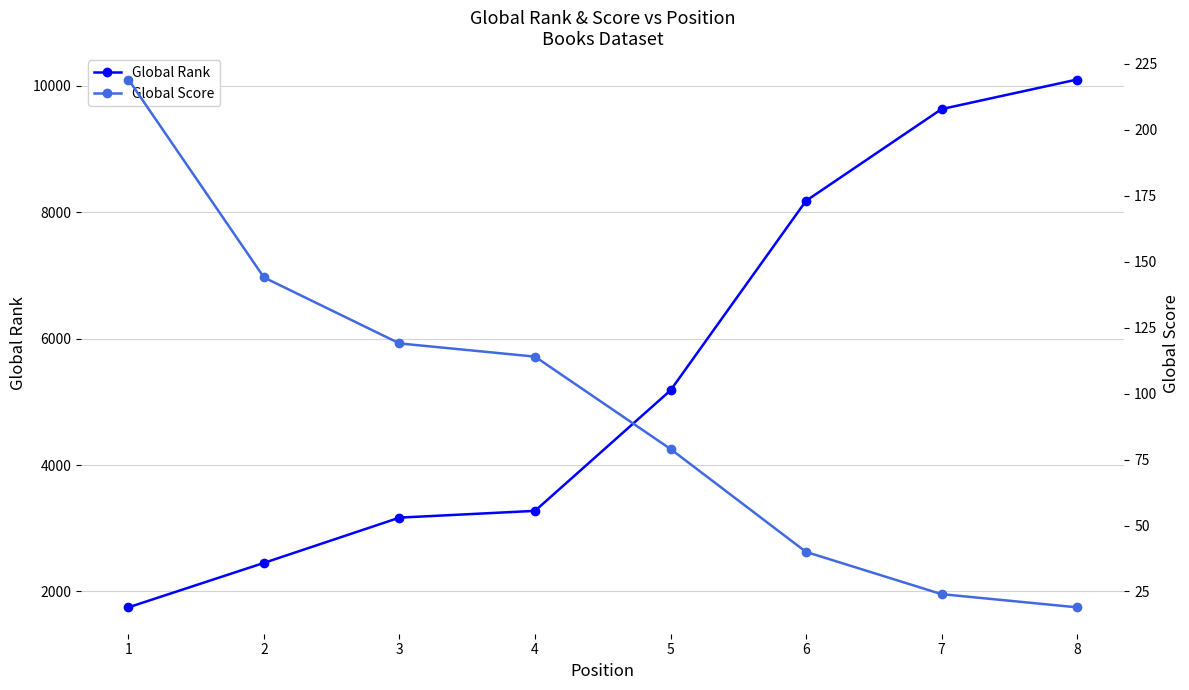

What are all the series names shown in the legend?

Global Rank, Global Score